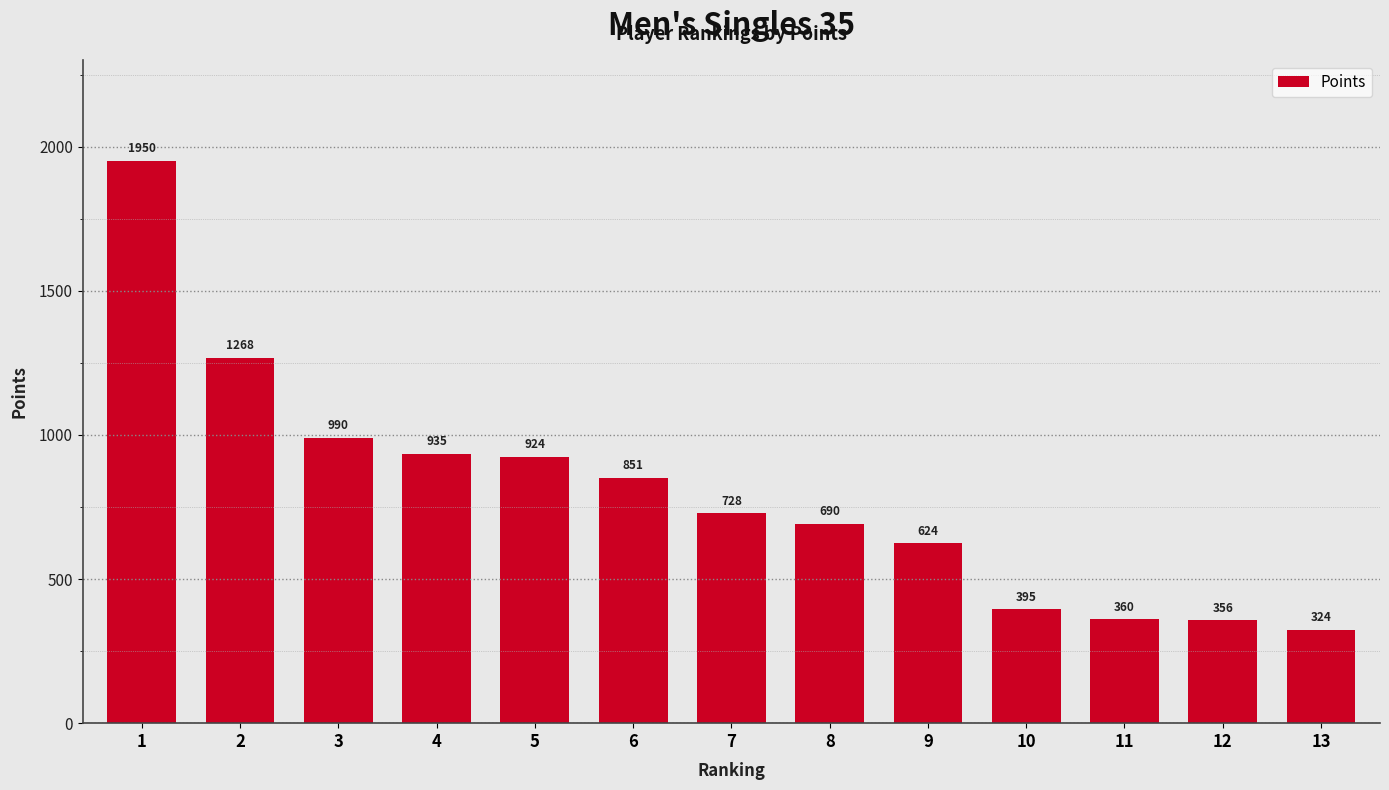

What is the value of the 11th bar from the left?

360.5